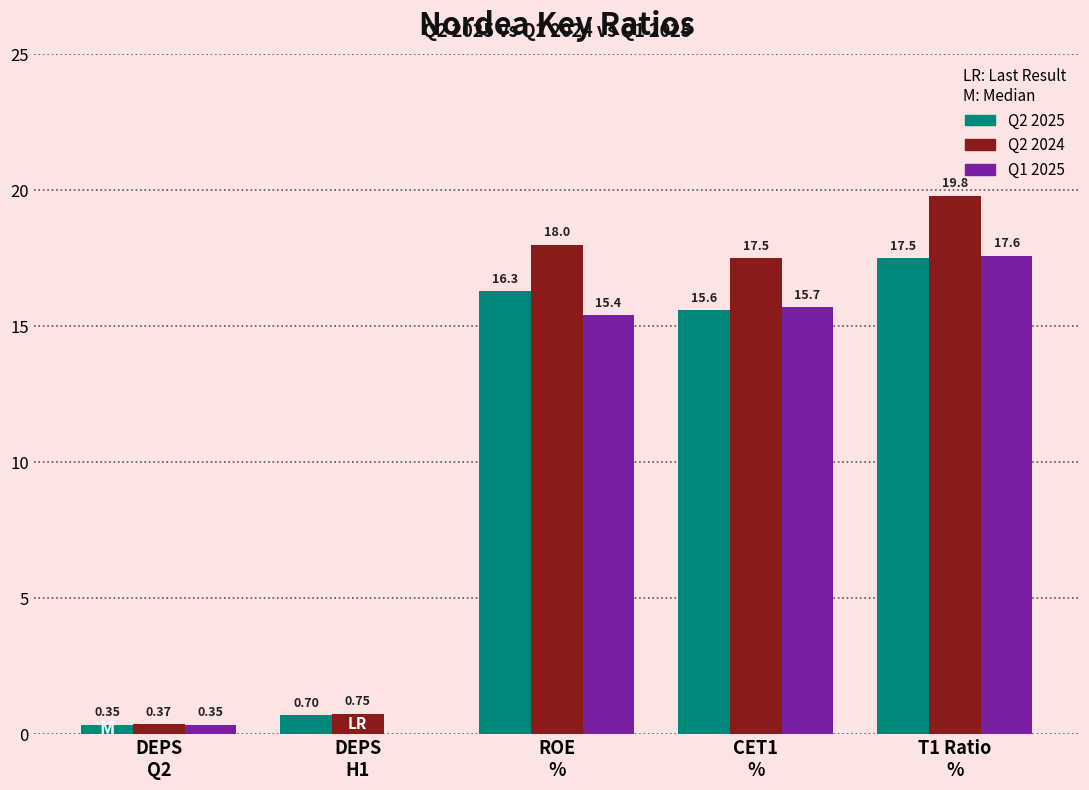

What is the minimum value for q2_2025?

0.3